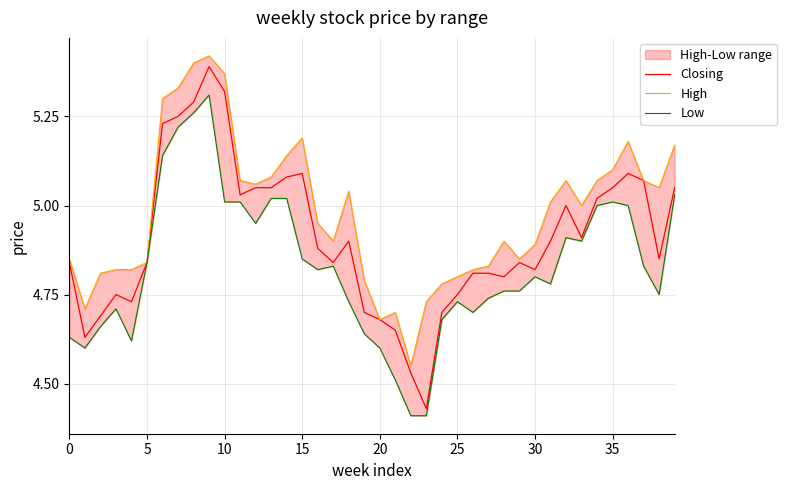

Is this an area chart (filled region under the line)?

No